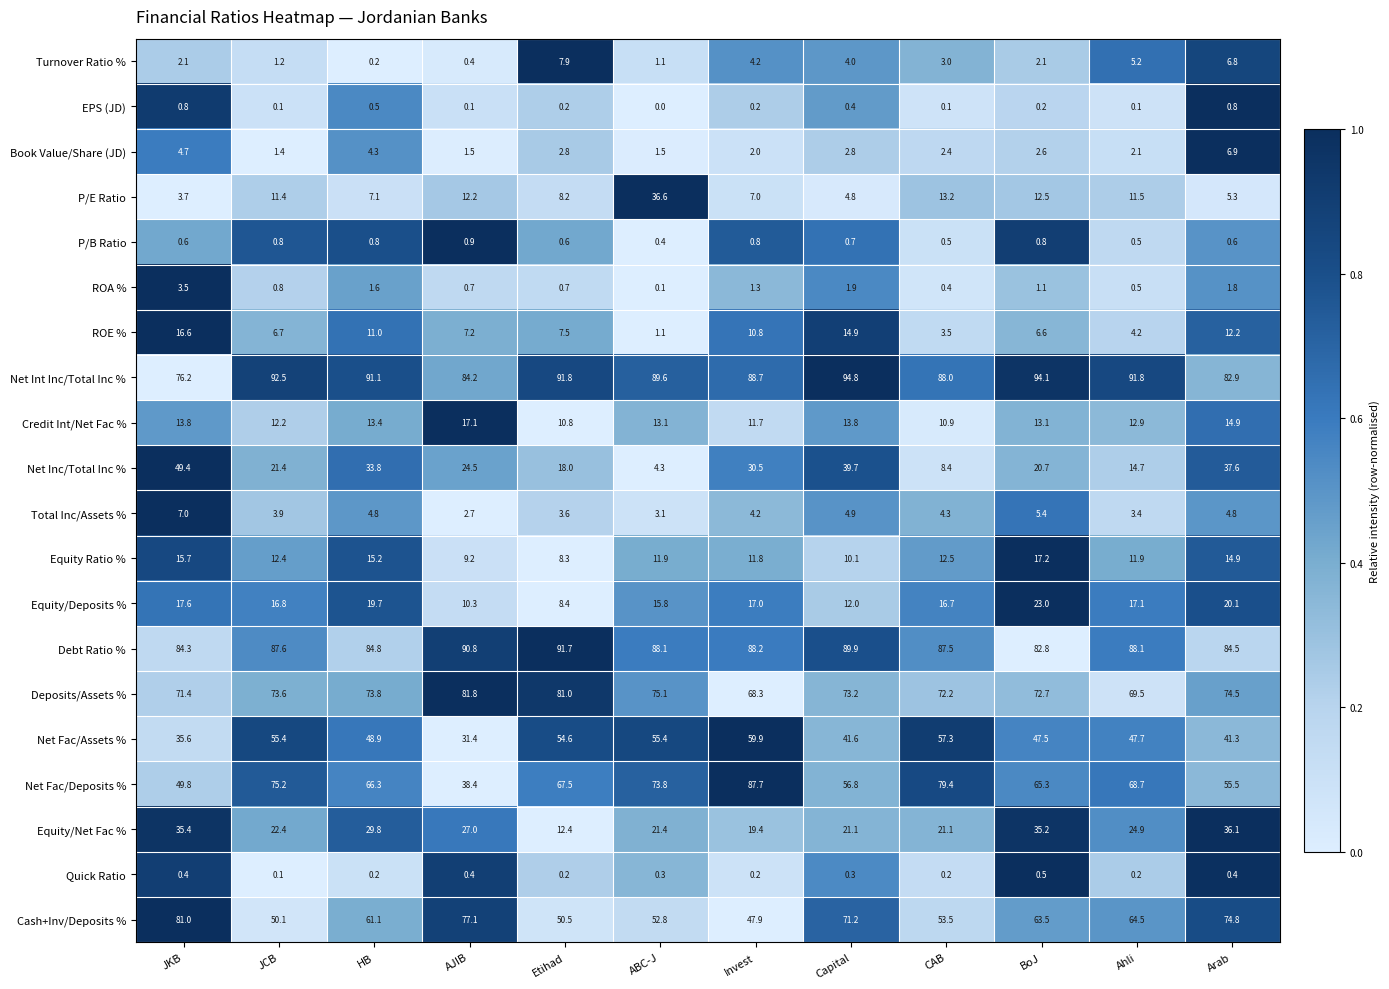

How many data points in Total Inc/Assets % are less than 4?

5